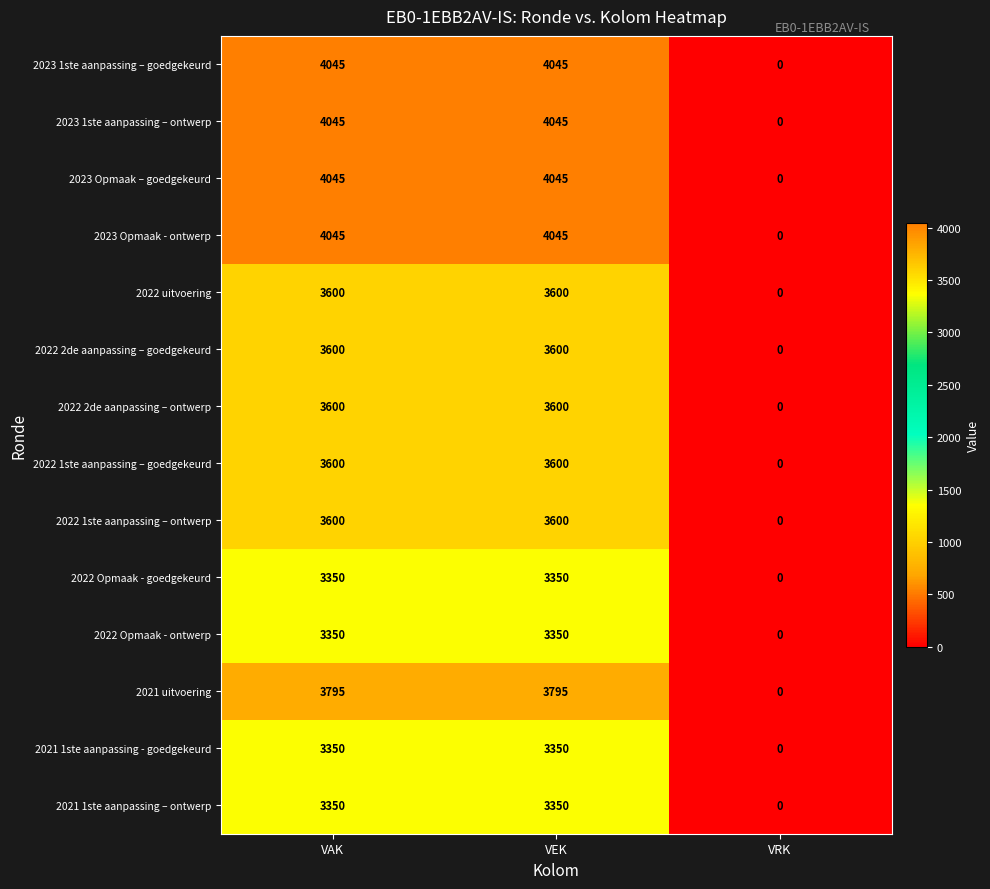

What is the maximum value for 2022 1ste aanpassing – goedgekeurd?

3600